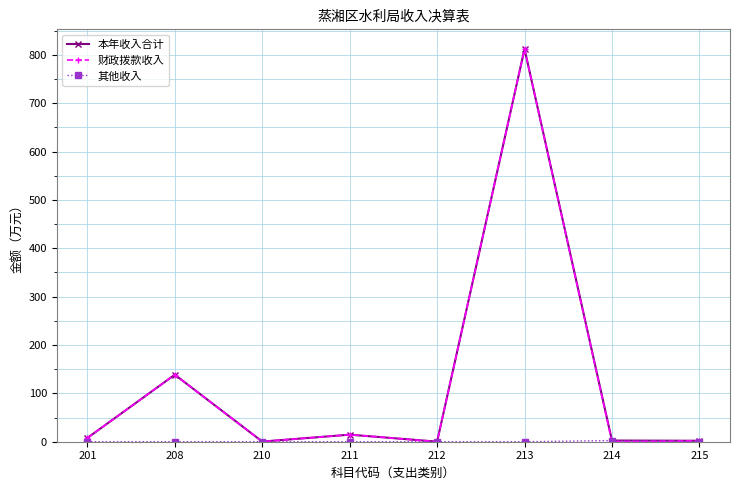

At which category is the sum across all series the highest?

213